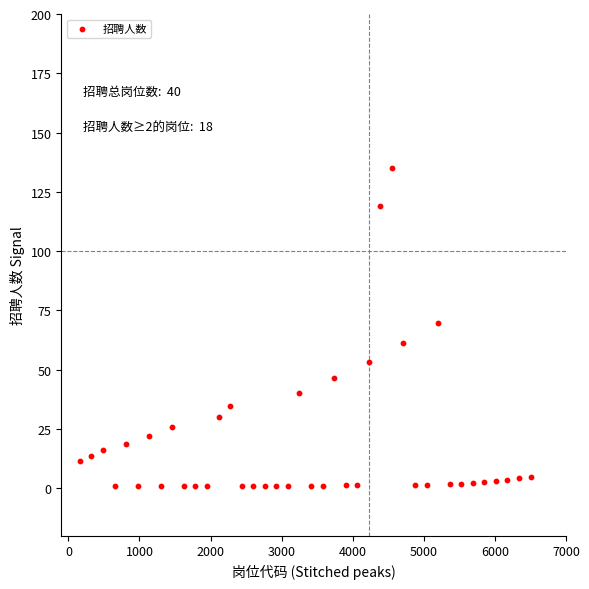

What is the range of X values (max minus min)?

6337.5